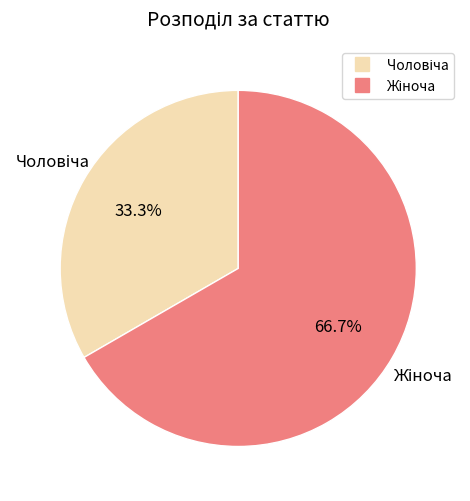

Is there a majority slice in this chart?

Yes